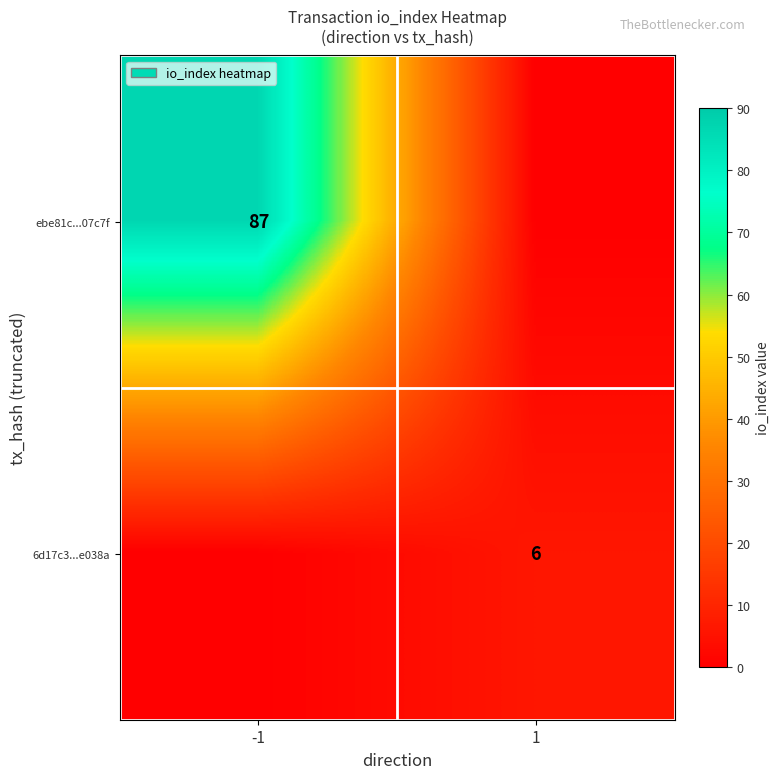

Count the number of categories in the chart.

2